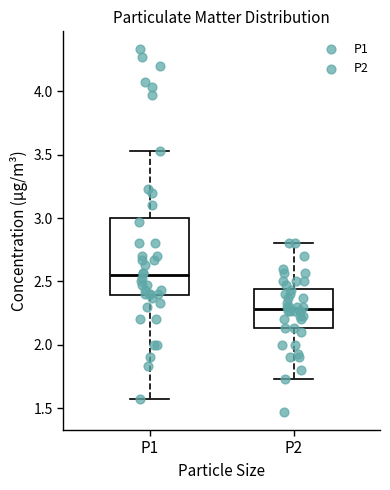

Which box's median line is the lowest?

P2